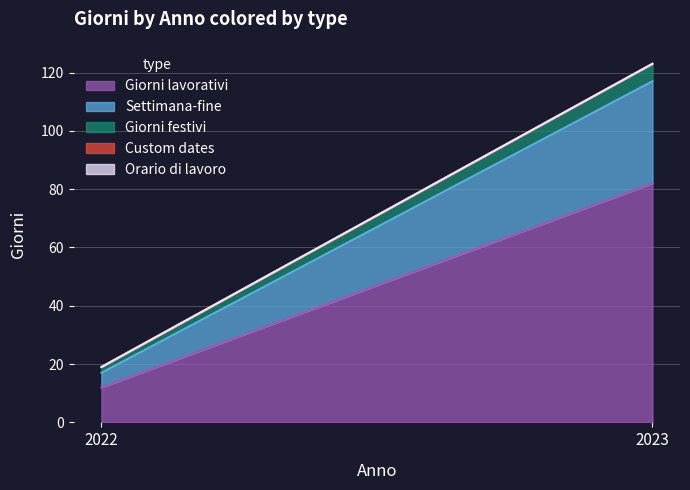

Reading left to right, extract all data points from this chart.

Giorni lavorativi: 2022=12	2023=82
Settimana-fine: 2022=5	2023=35
Giorni festivi: 2022=2	2023=6
Custom dates: 2022=0	2023=0
Orario di lavoro: 2022=0	2023=0